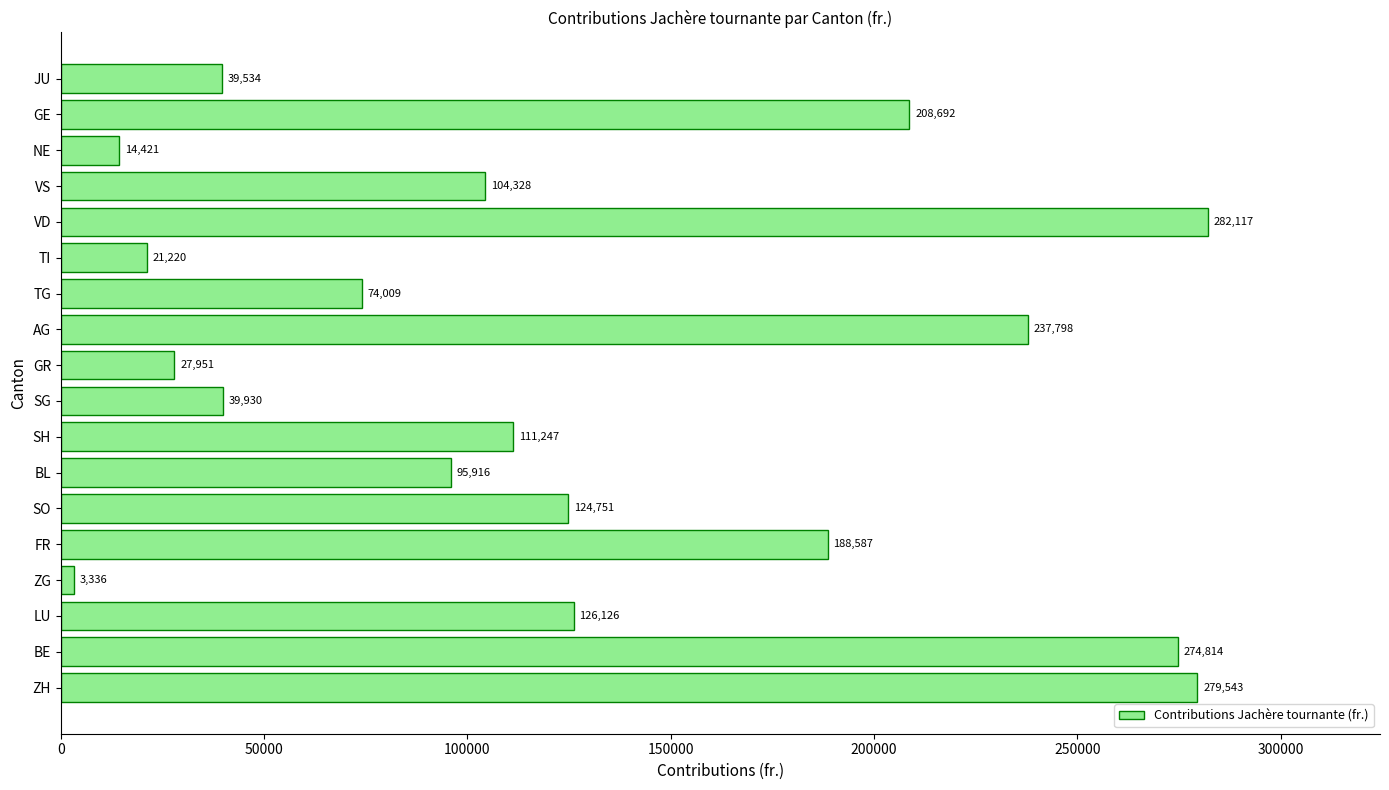

Is it true that the value at BE is 439200.2?

False